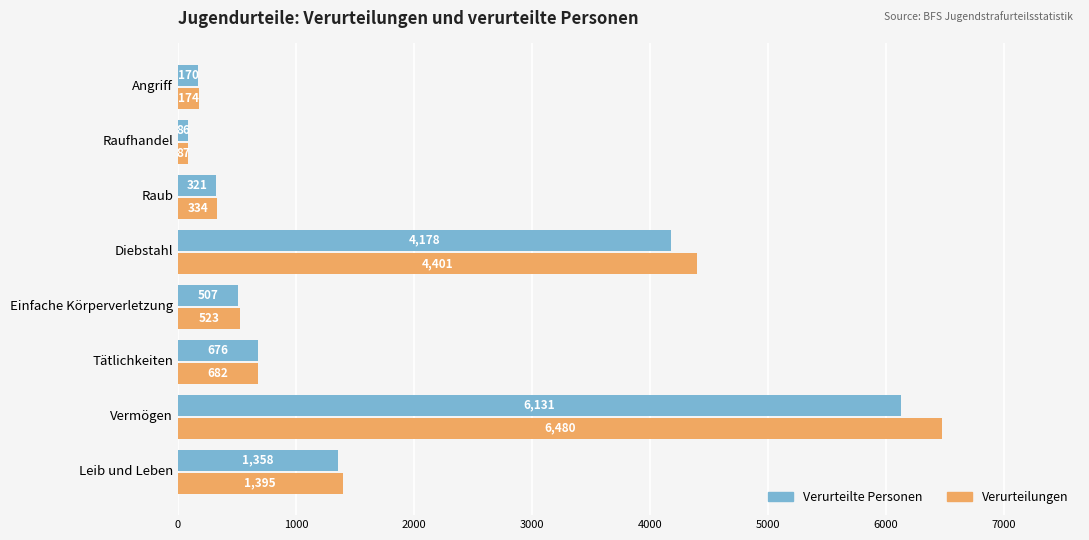

At which label is Verurteilungen closest to 3283?

Diebstahl